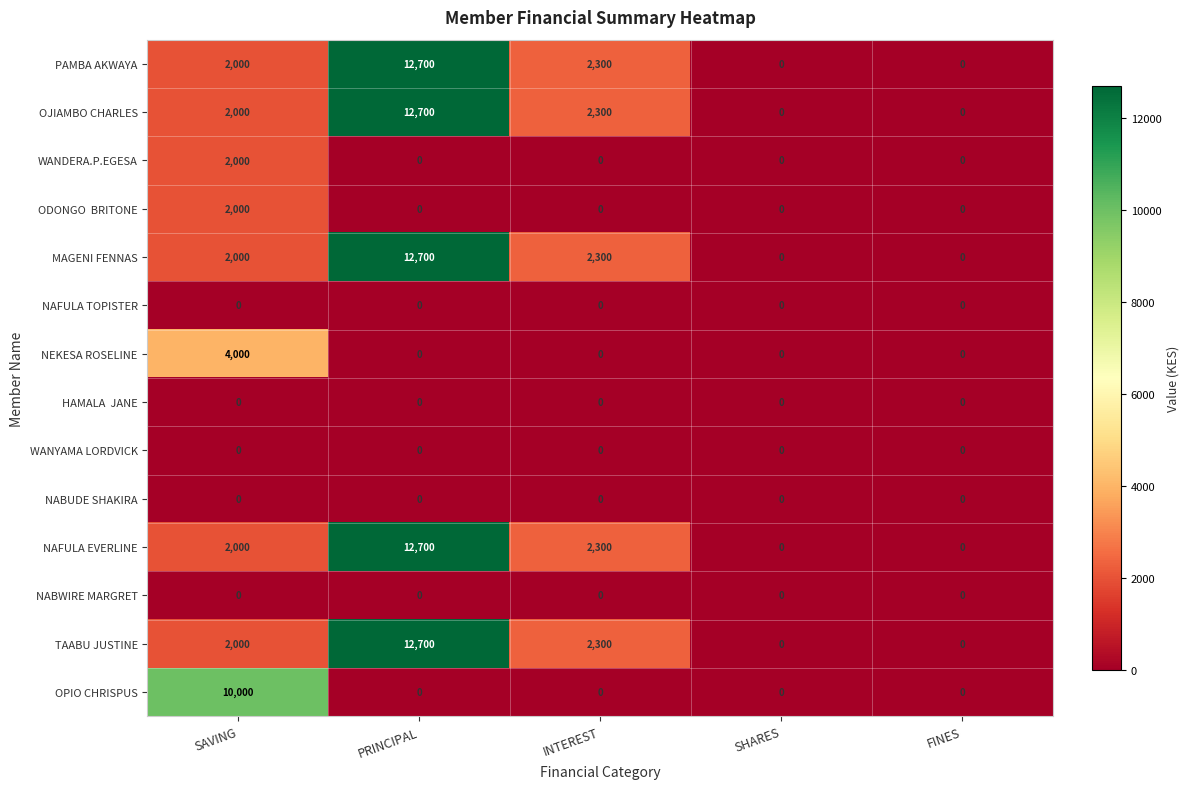

At which label does WANDERA.P.EGESA reach its peak?

SAVING